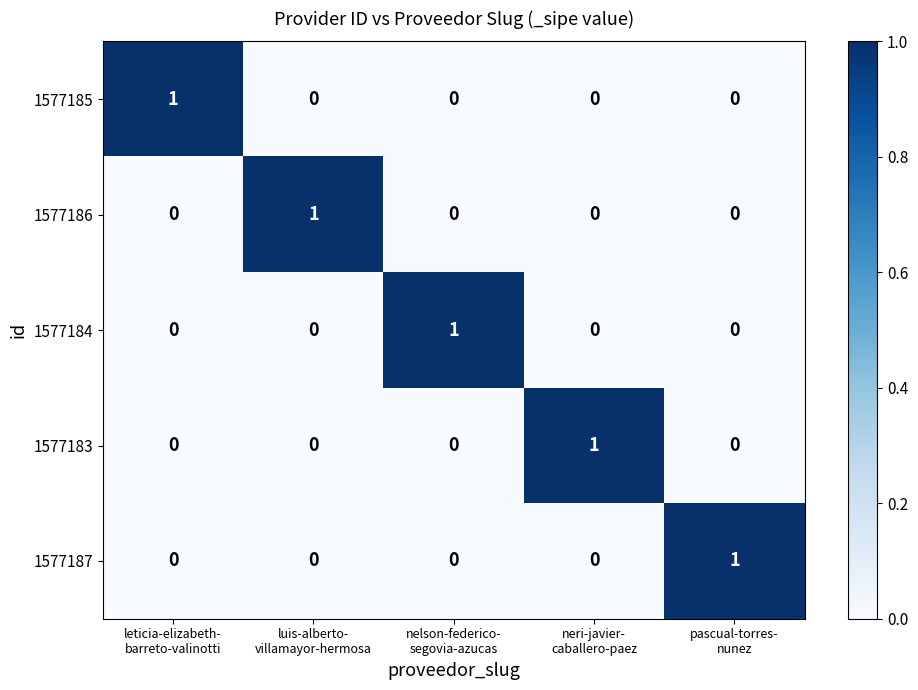

At how many categories does at least one series exceed 0?

5